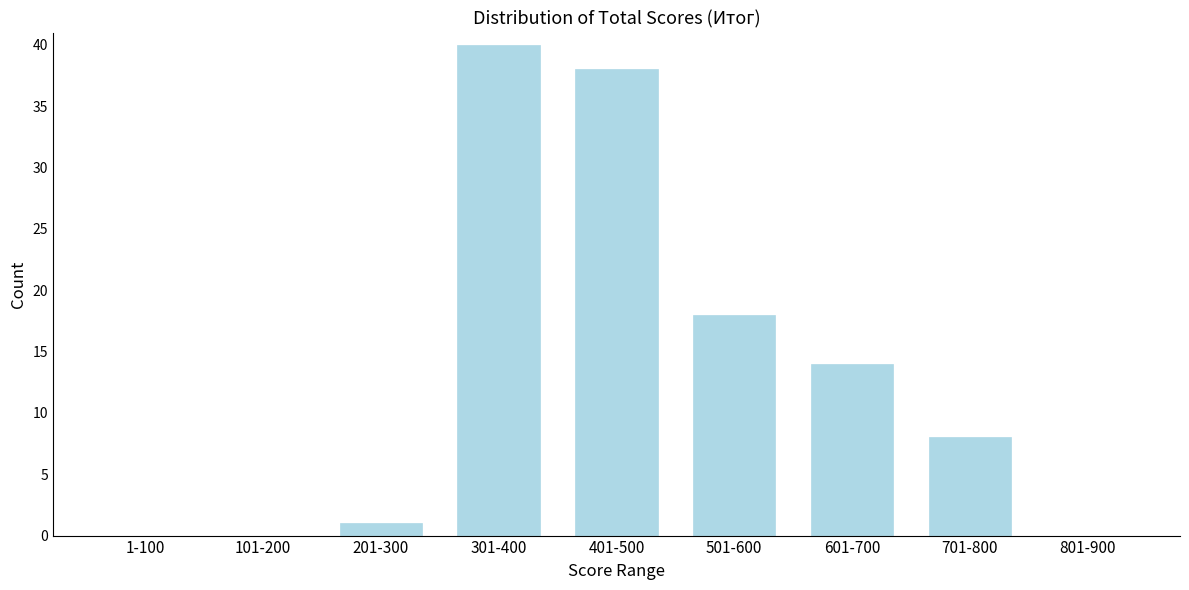

Reading left to right, what are all the values shown in this chart?

1-100=0	101-200=0	201-300=1	301-400=40	401-500=38	501-600=18	601-700=14	701-800=8	801-900=0